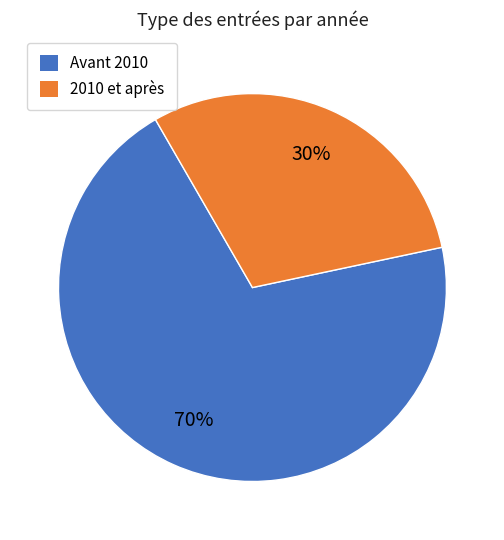

How many slices are in this pie chart?

2